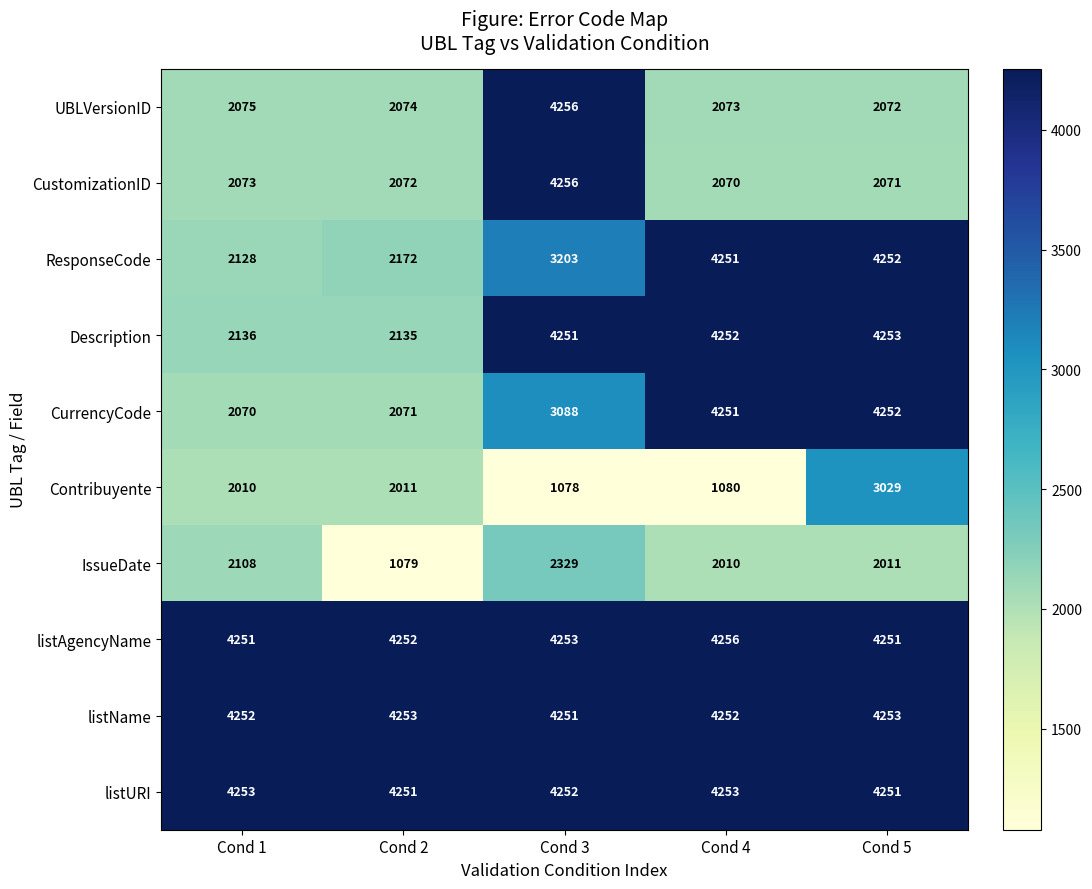

Is it true that listURI equals 7593 at Cond 1?

False